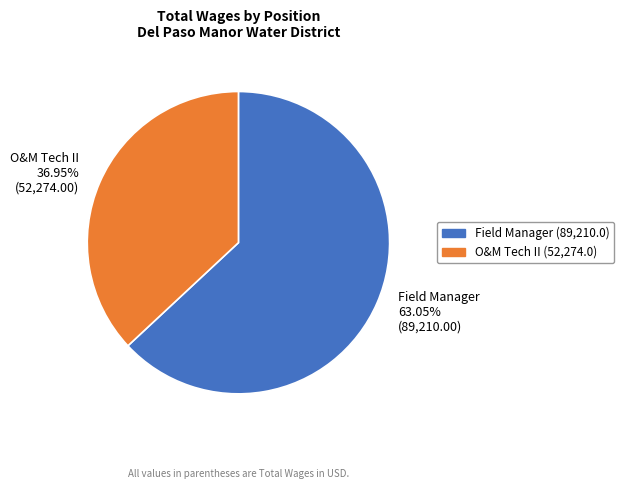

Rank the categories by value from highest to lowest.

Field Manager, O&M Tech II